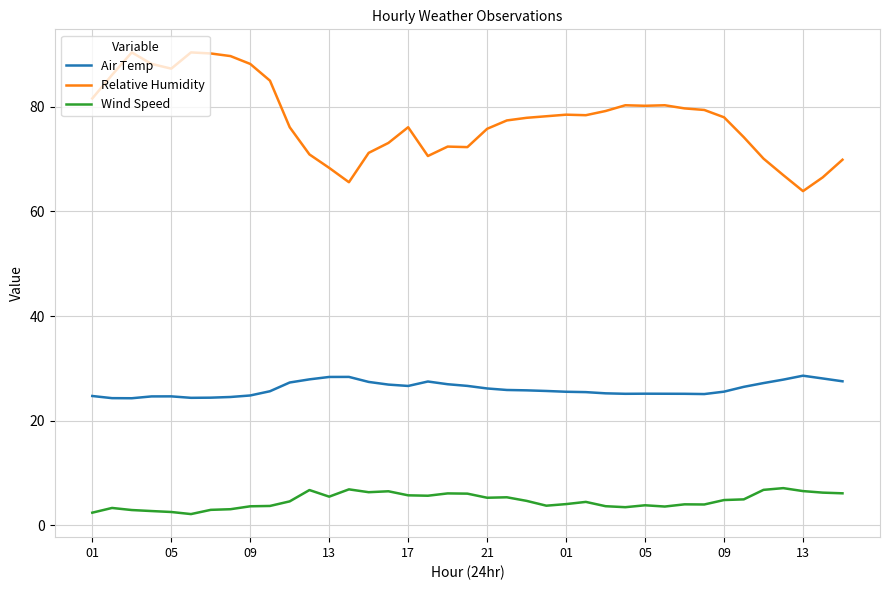

Which series has the widest spread of values?

Relative Humidity